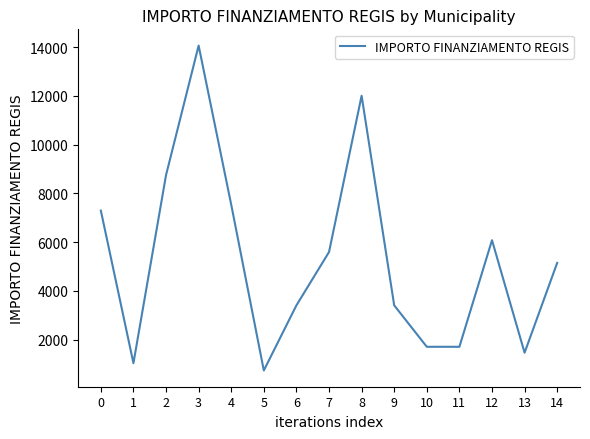

What is the difference between the values at 14 and 2?

3603